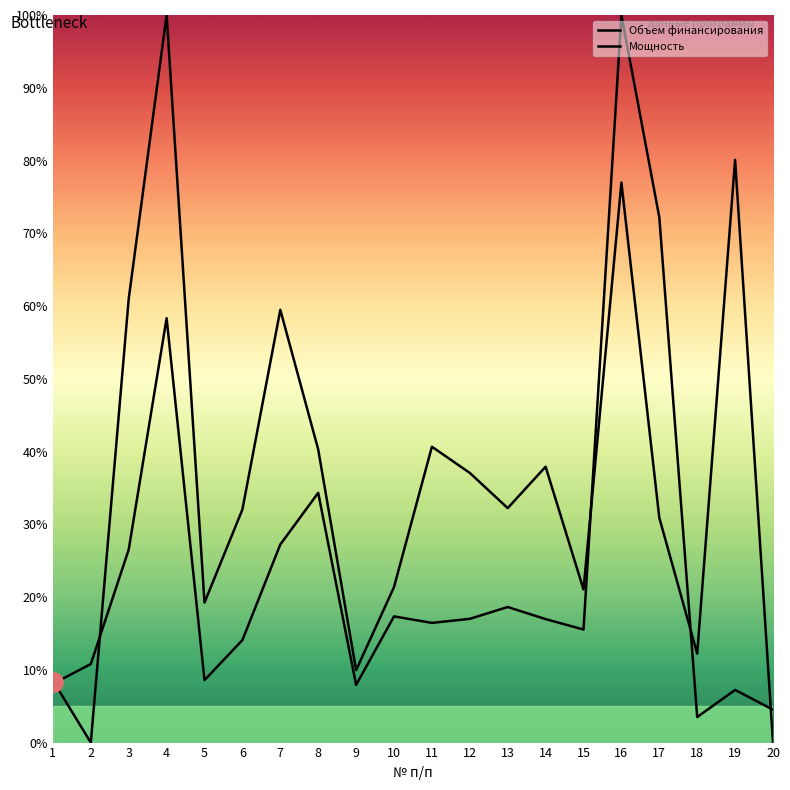

Is the value of Мощность at 2 greater than the value of Объем финансирования at 6?

No